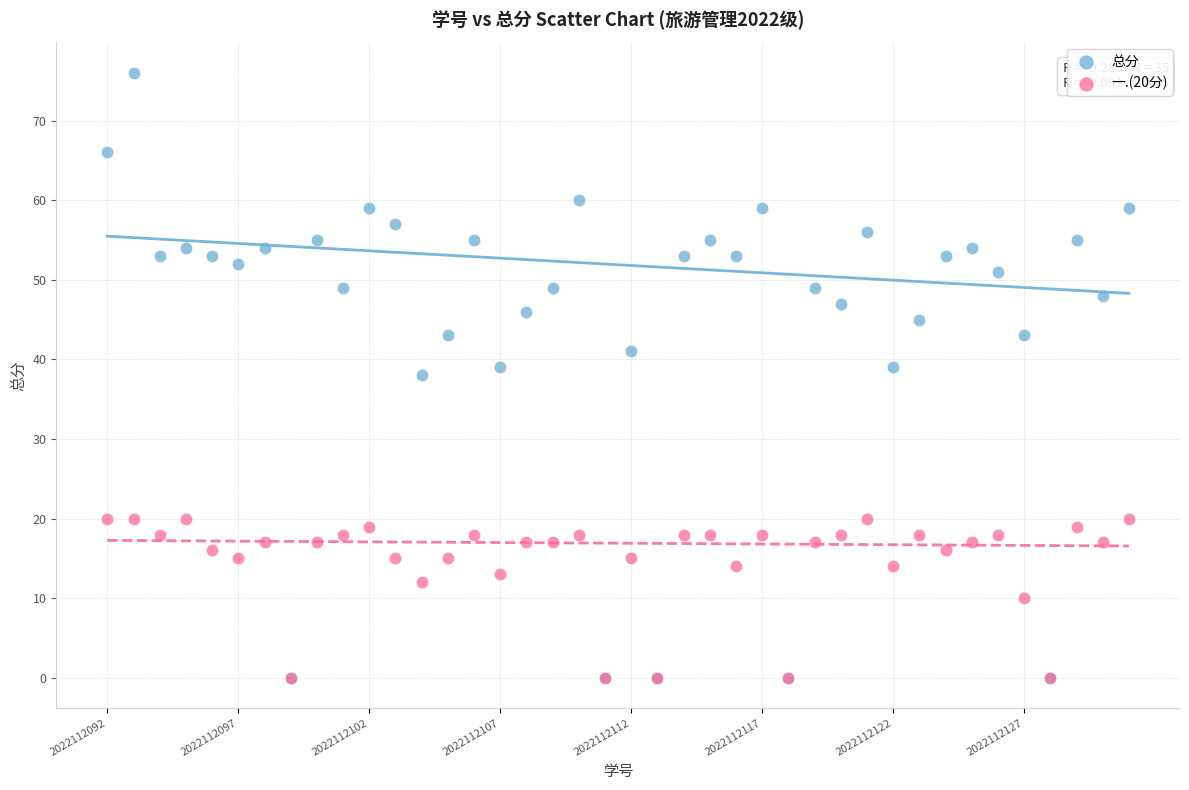

Which series has the largest Y range (max minus min)?

总分